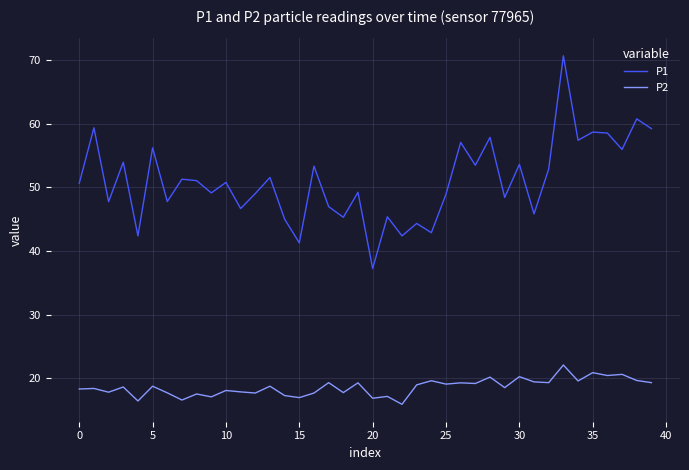

What is the lowest value of the P2 series?

15.9